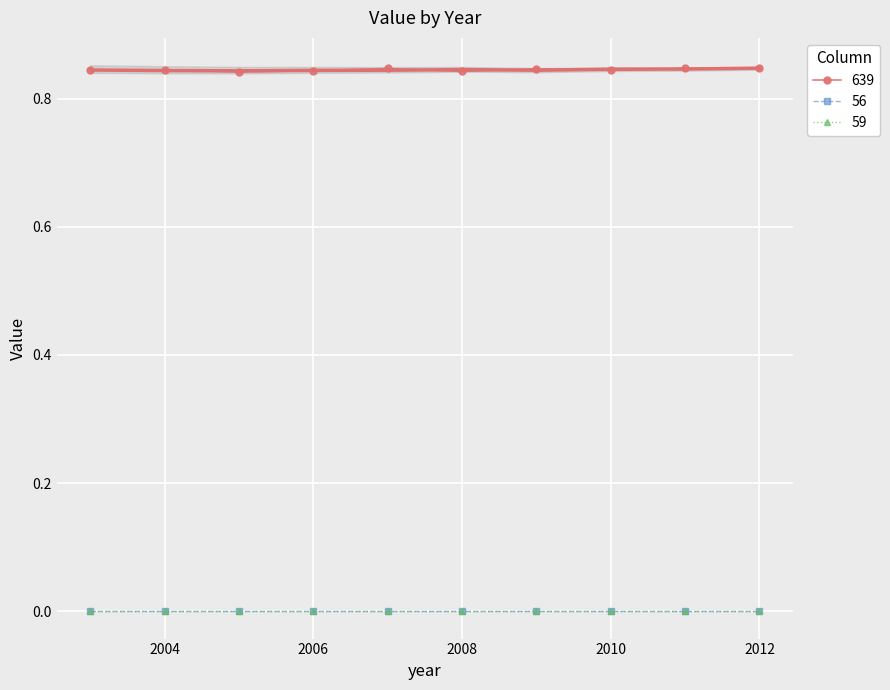

Count the number of categories in the chart.

10